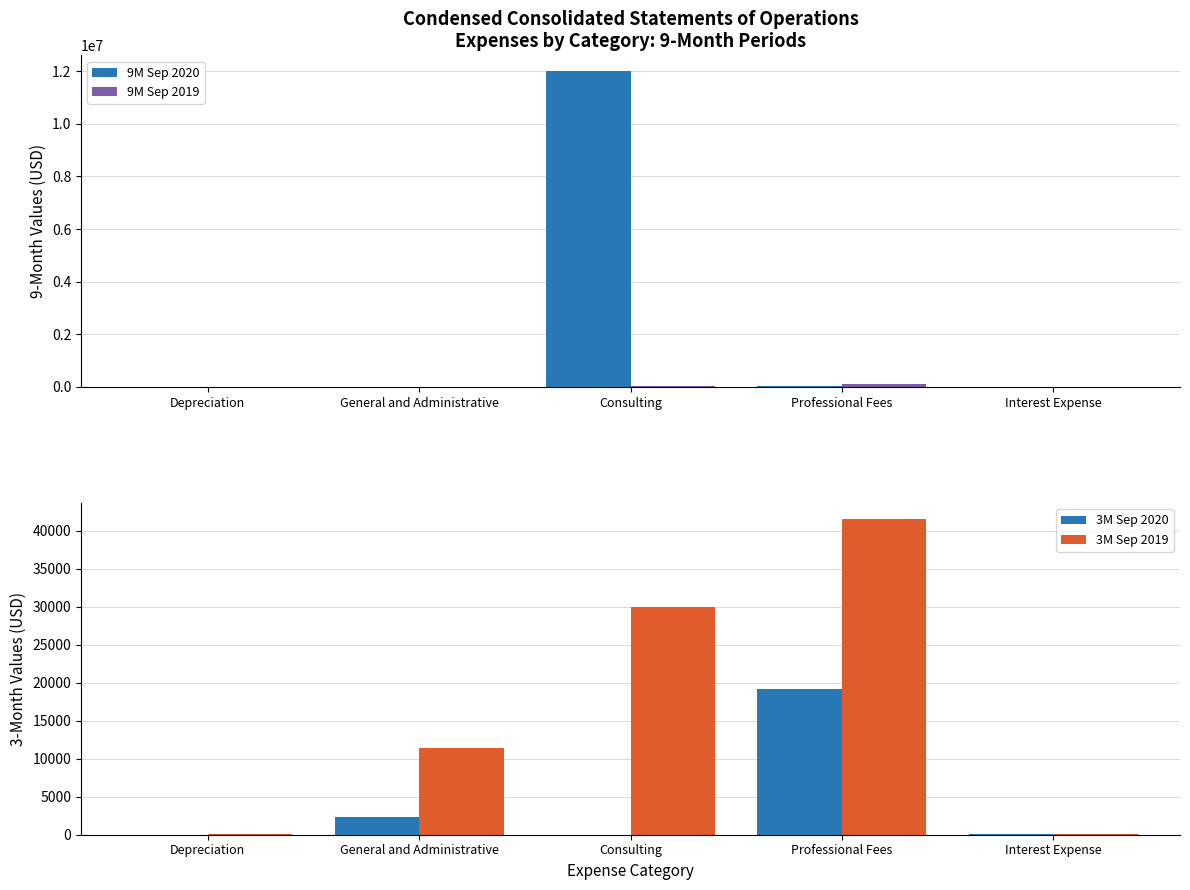

What position from the right is Consulting?

3